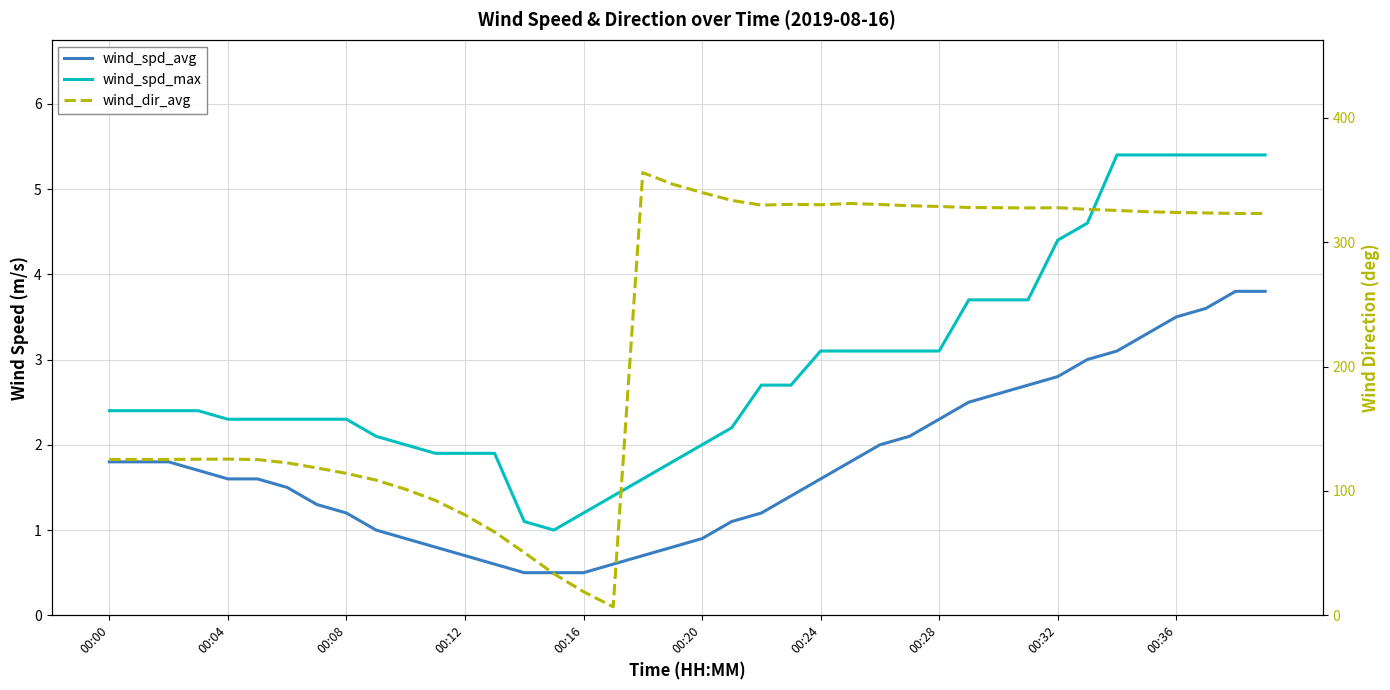

Does the chart have visible grid lines?

Yes